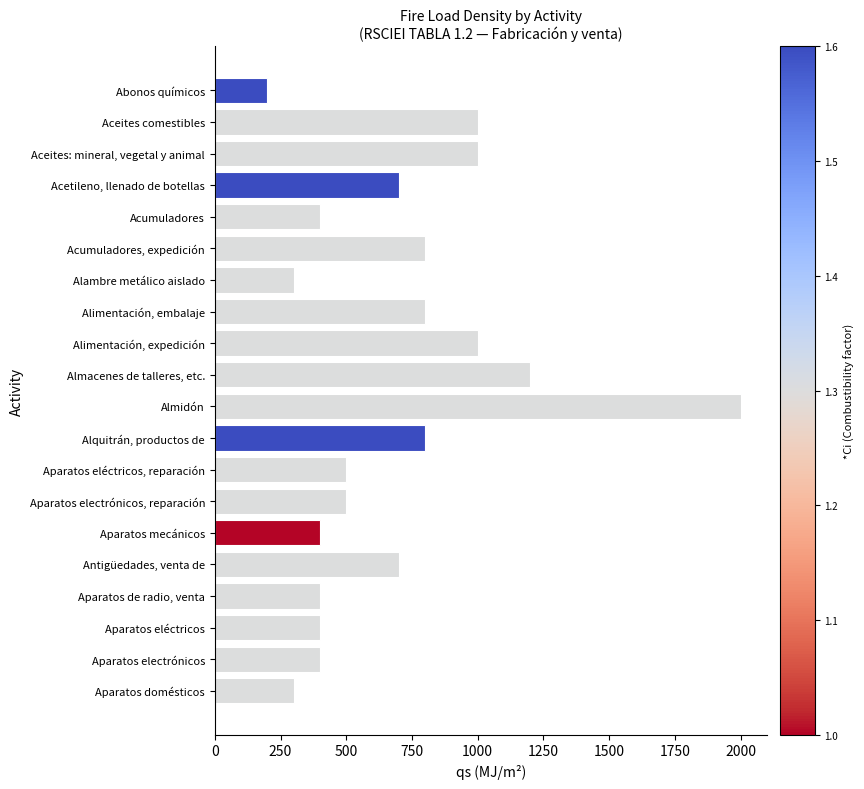

Count the number of categories in the chart.

20